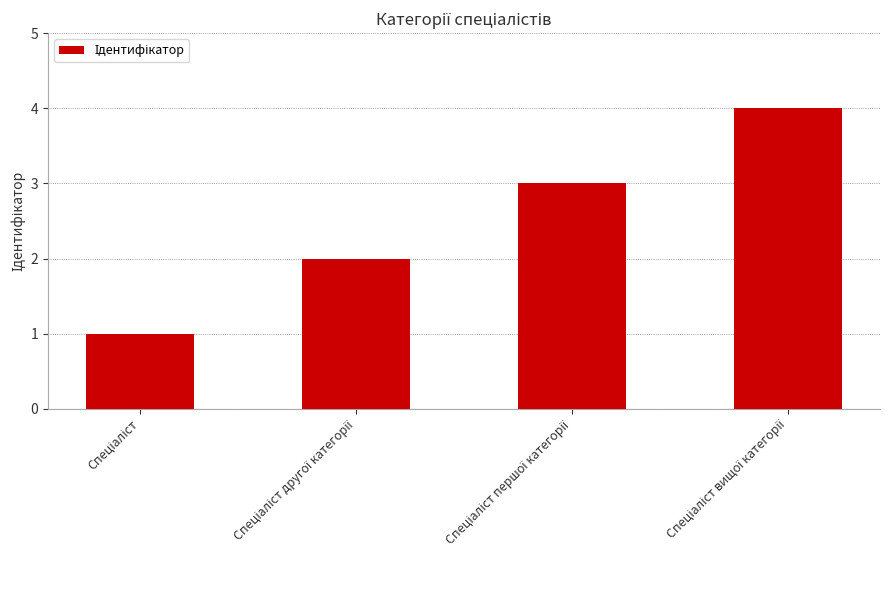

What is the maximum value shown in the chart?

4